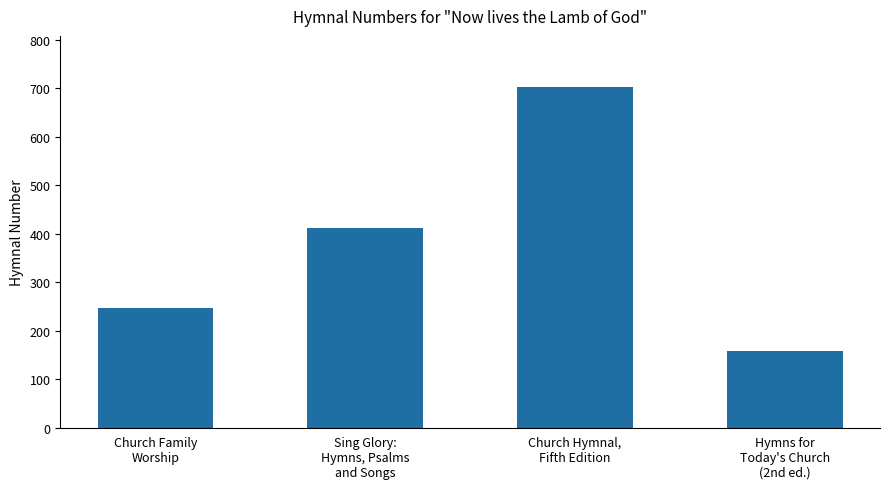

What is the maximum value shown in the chart?

703